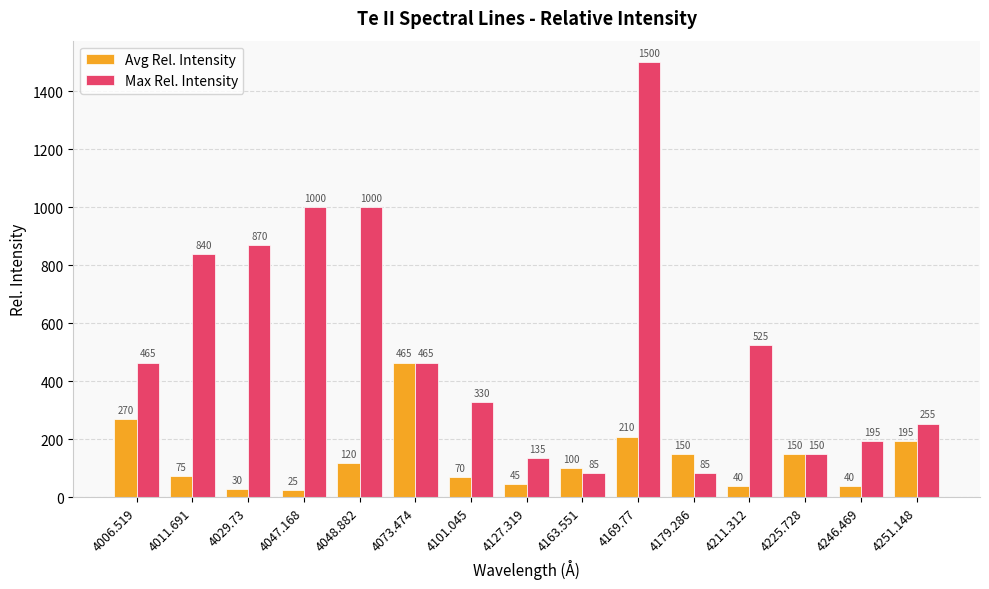

Which series has the largest total across all categories?

Max Rel. Intensity